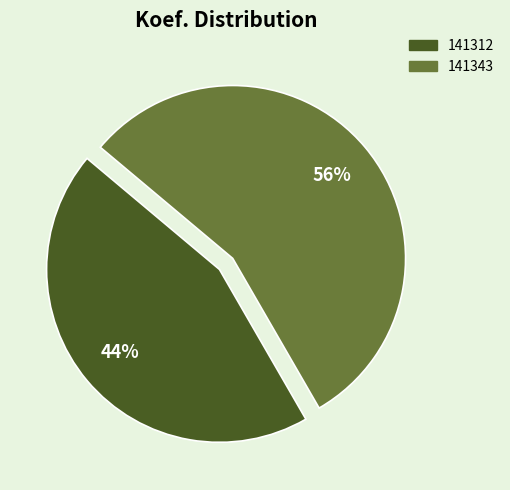

What is the smallest slice in the pie chart?

141312